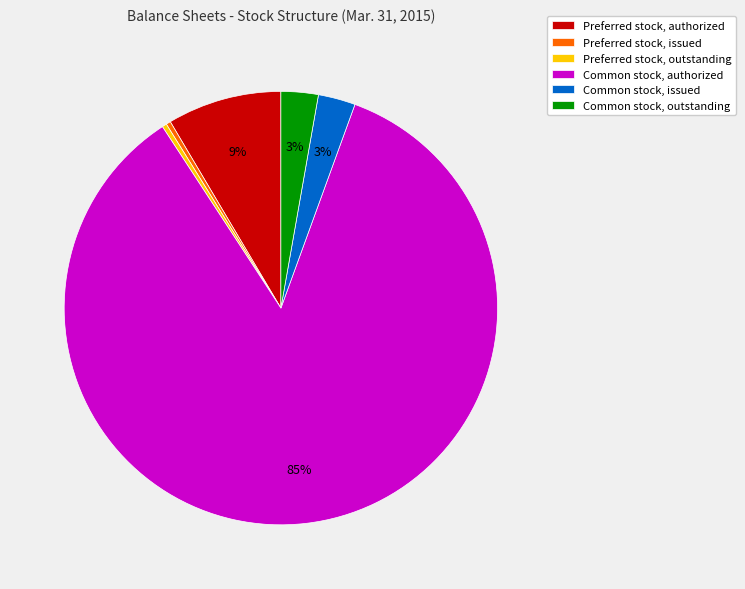

Is it true that Preferred stock, outstanding is 7% of the pie?

False